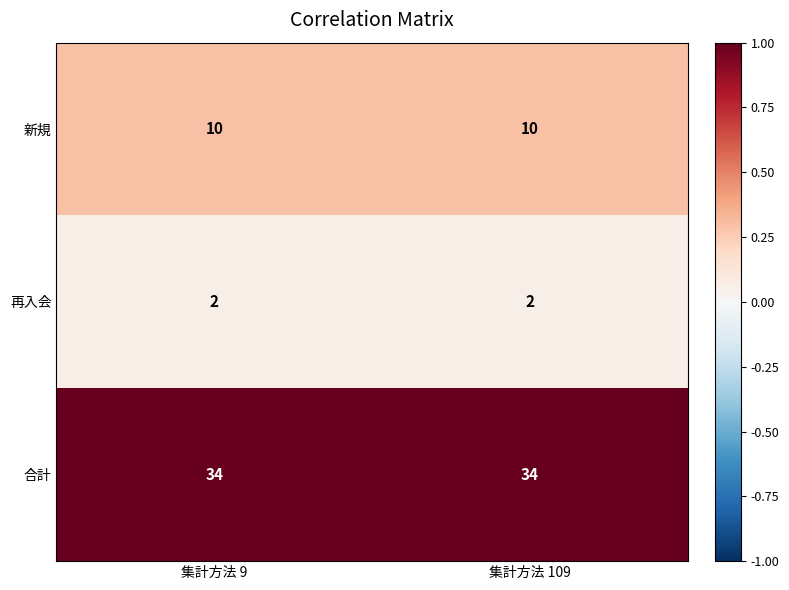

What is the maximum value shown in the chart?

34